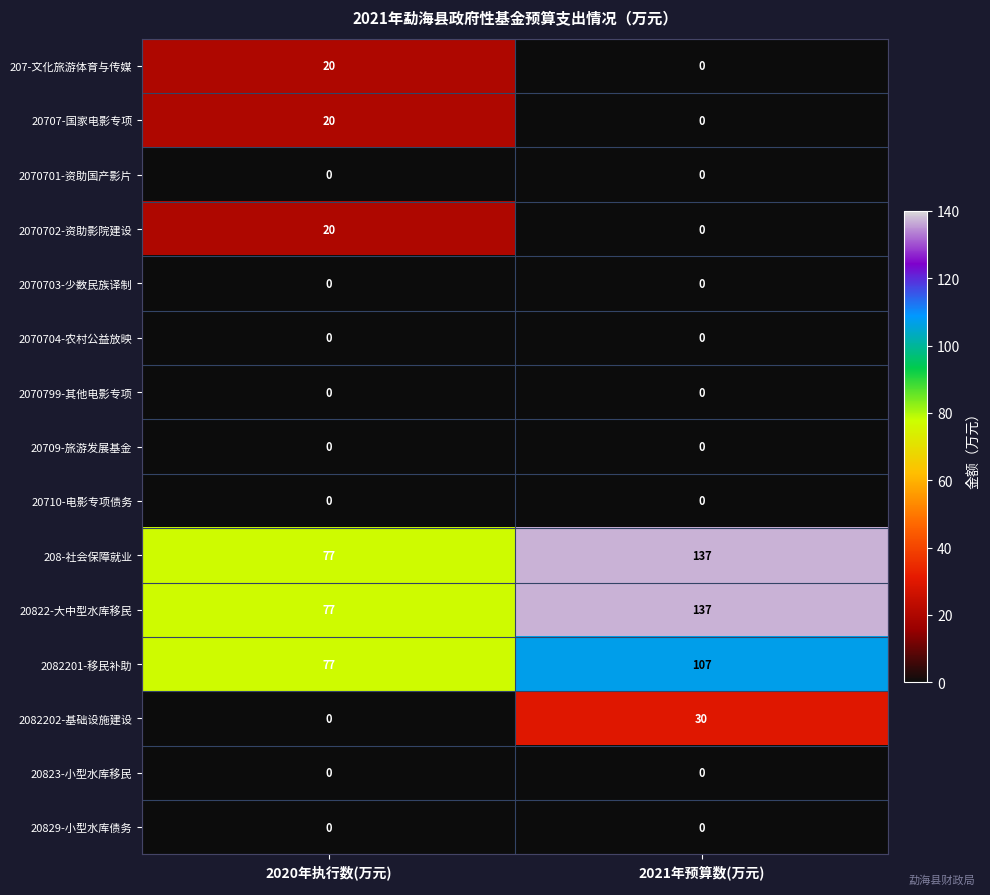

Reading left to right, transcribe all the data shown in this chart.

207-文化旅游体育与传媒: 20	0
20707-国家电影专项: 20	0
2070701-资助国产影片: 0	0
2070702-资助影院建设: 20	0
2070703-少数民族译制: 0	0
2070704-农村公益放映: 0	0
2070799-其他电影专项: 0	0
20709-旅游发展基金: 0	0
20710-电影专项债务: 0	0
208-社会保障就业: 77	137
20822-大中型水库移民: 77	137
2082201-移民补助: 77	107
2082202-基础设施建设: 0	30
20823-小型水库移民: 0	0
20829-小型水库债务: 0	0